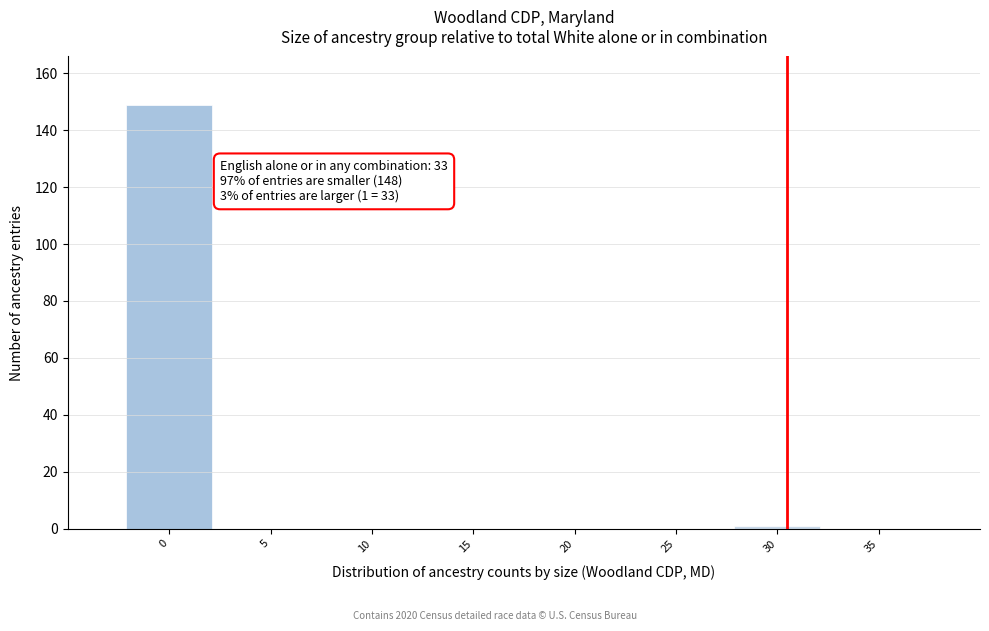

Reading left to right, what are all the values shown in this chart?

0=149	5=0	10=0	15=0	20=0	25=0	30=1	35=0